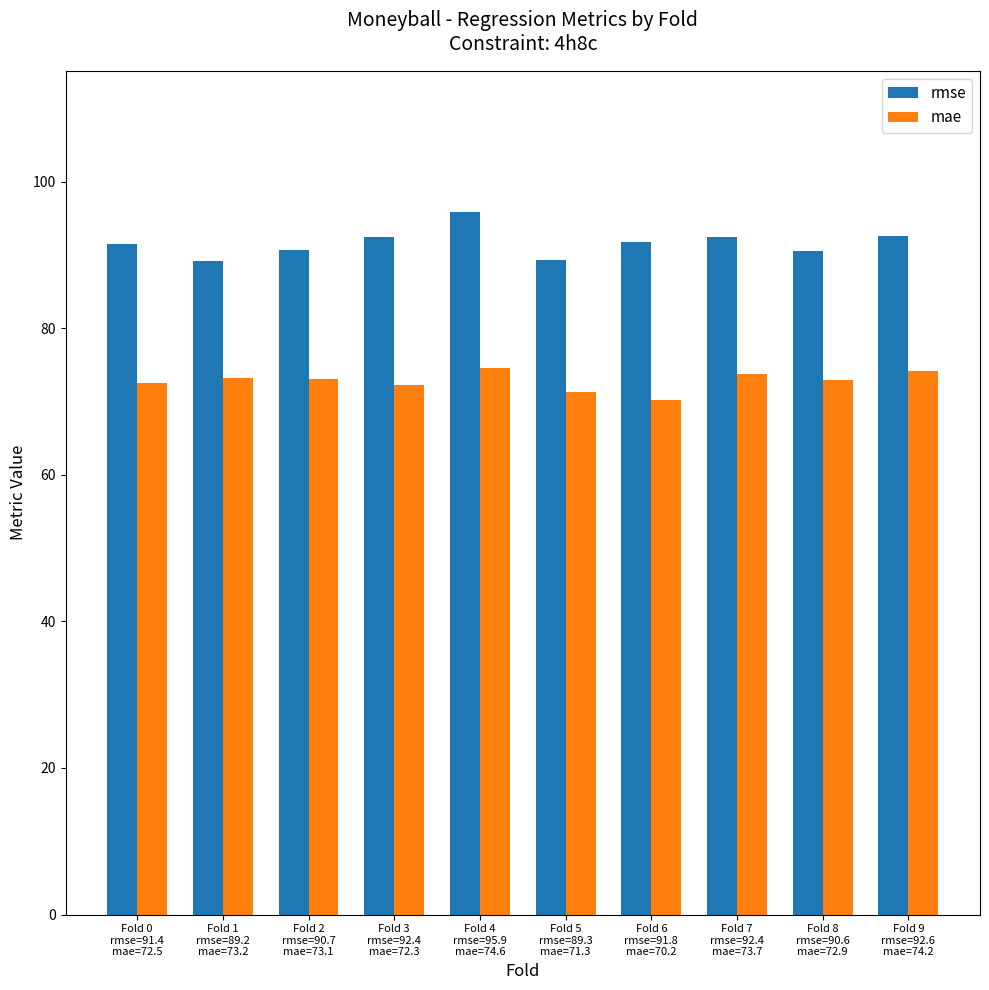

Rank the series by their average value, from lowest to highest.

mae, rmse